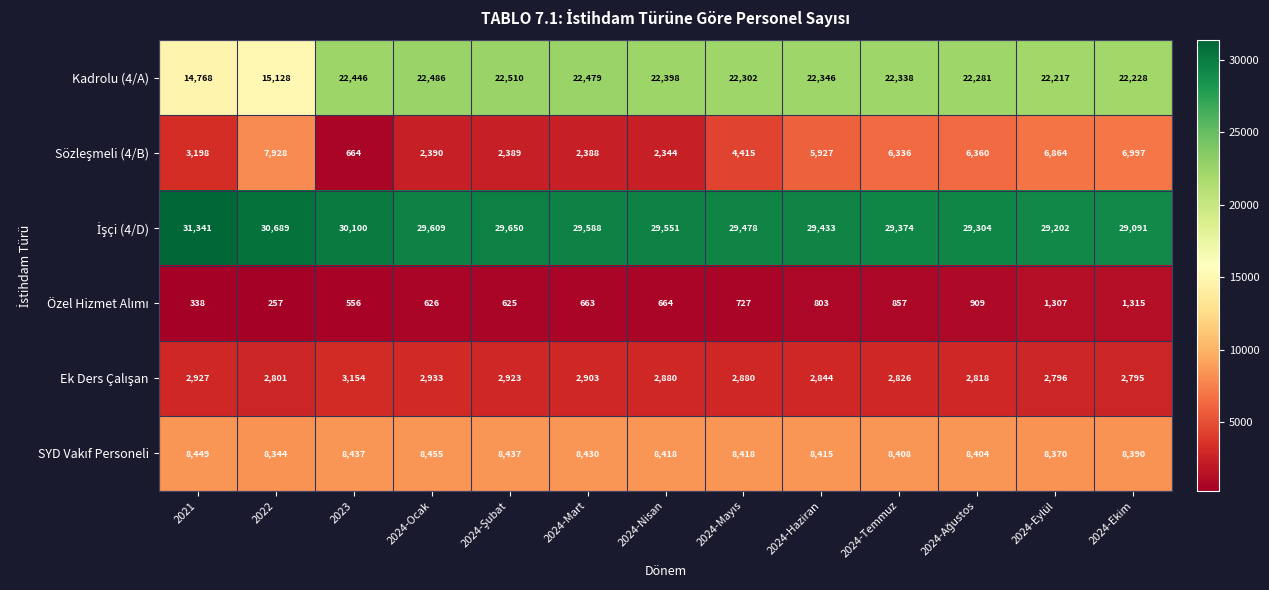

The value of Kadrolu (4/A) at 2024-Temmuz is 11320. True or false?

False